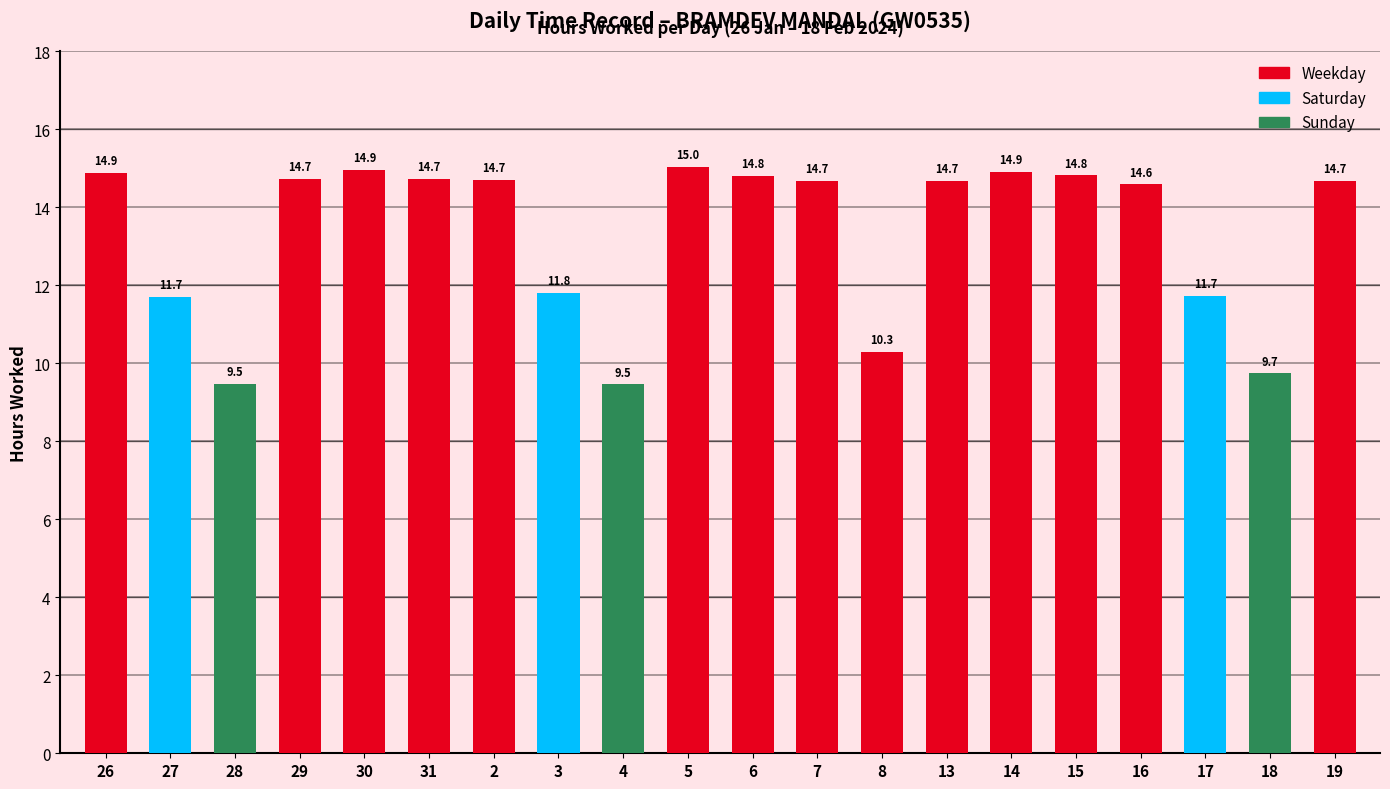

What is the difference between the values at 28 and 13?

5.2